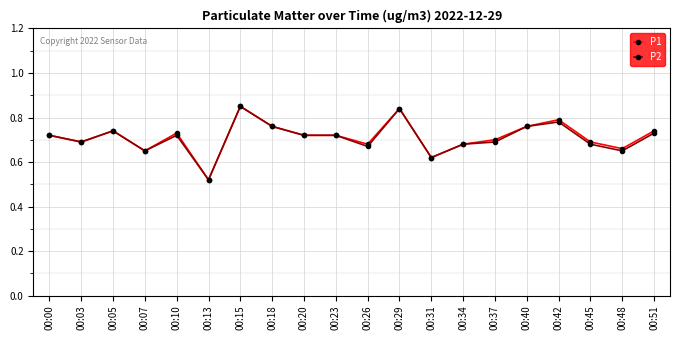

Where is the first local maximum for P1?

00:05